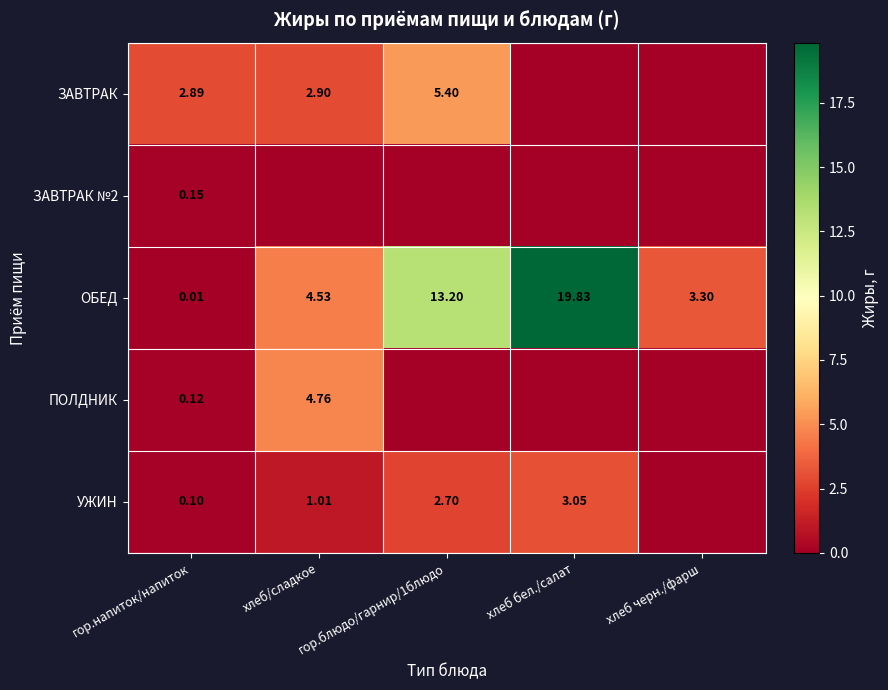

Is the value of УЖИН at хлеб бел./салат greater than the value of ПОЛДНИК at гор.напиток/напиток?

Yes